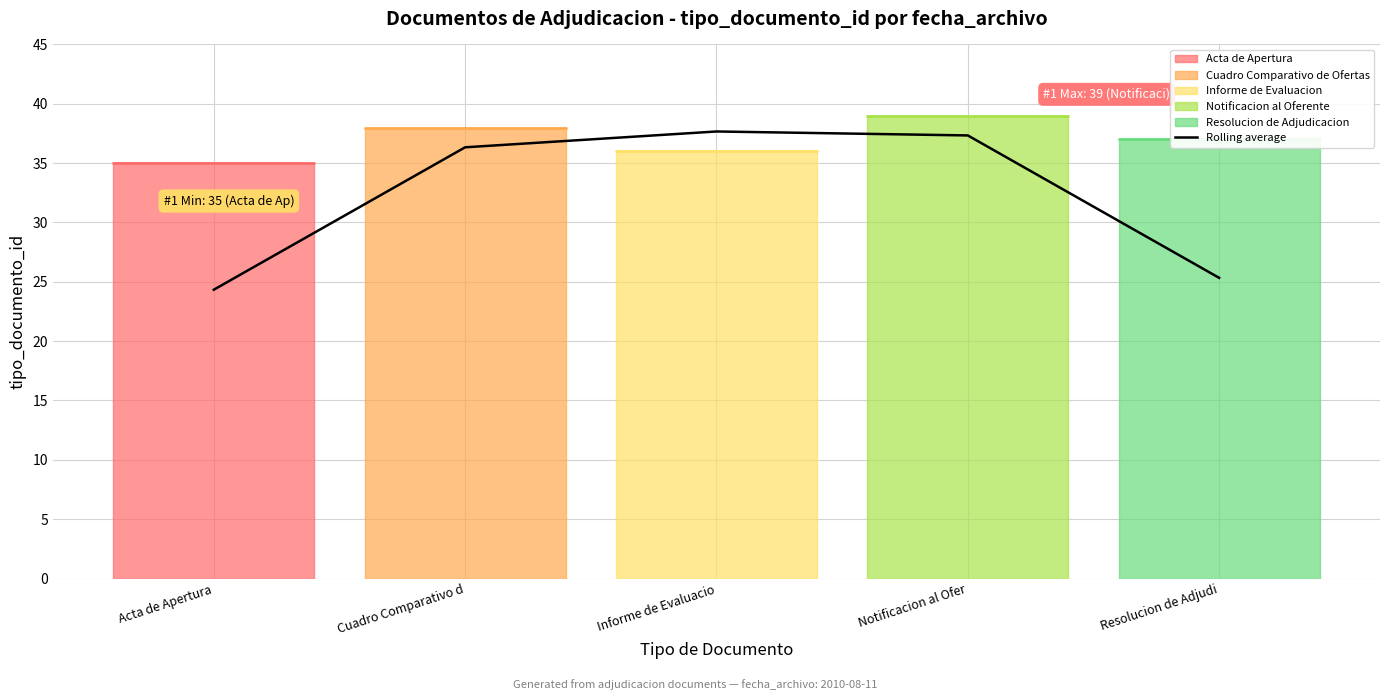

The chart shows a value of 37.7 at Informe de Evaluacio. True or false?

True